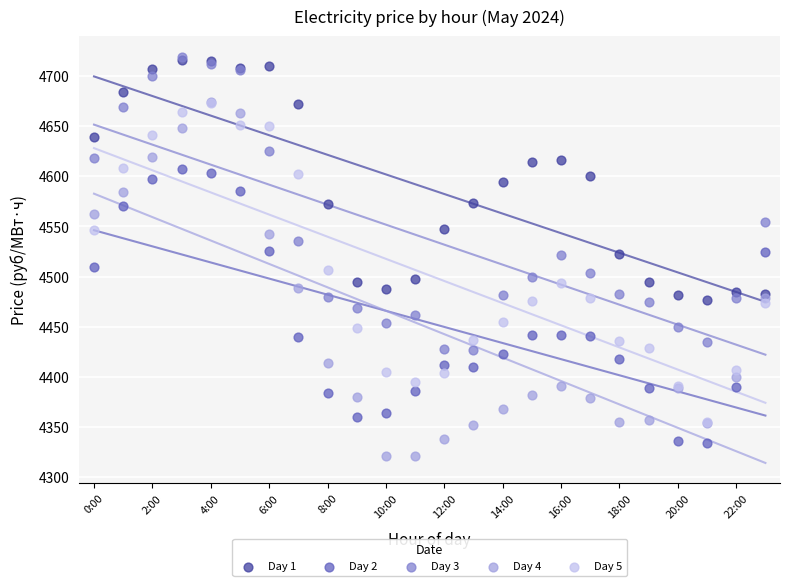

Which series has the widest spread of Y values?

Day 4